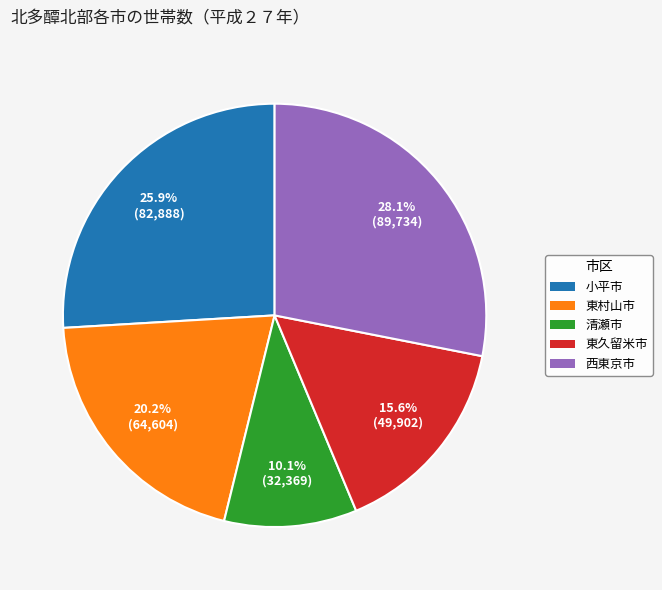

To the nearest percent, what portion does 東村山市 represent?

20%